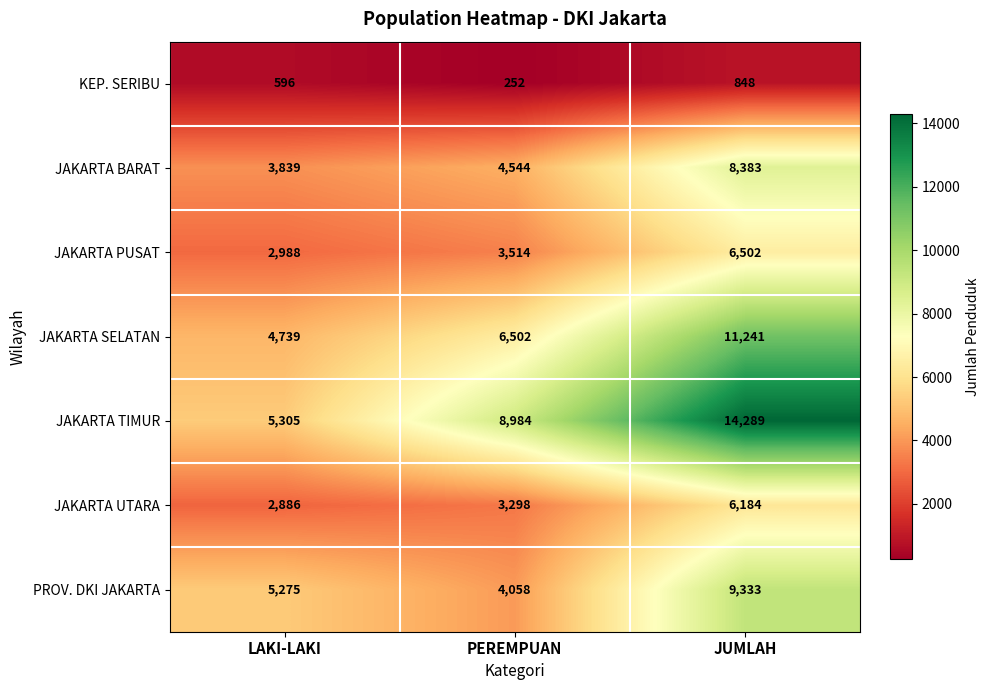

Which label corresponds to the smallest value in the chart?

PEREMPUAN